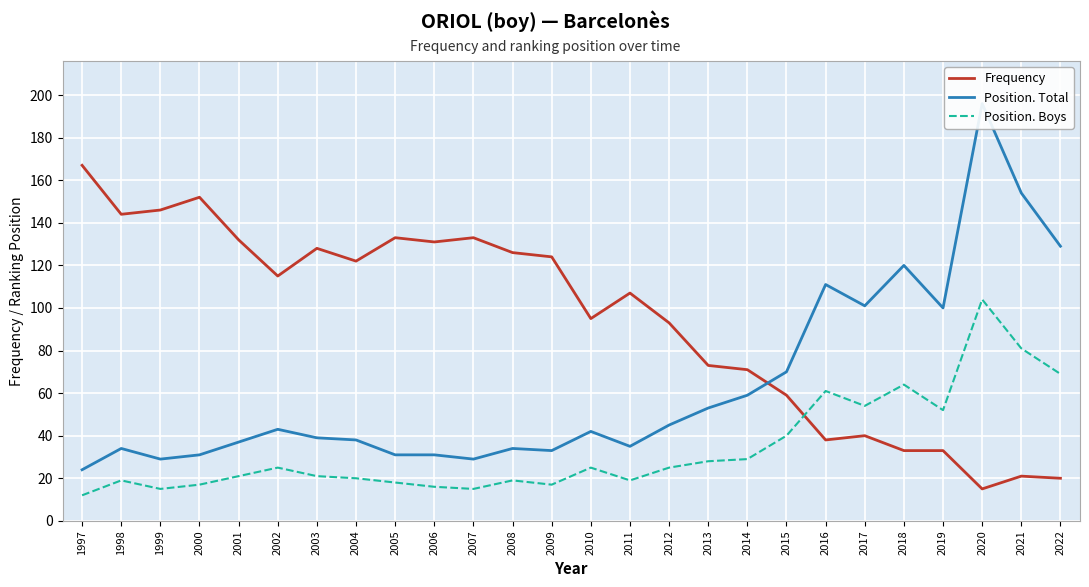

At which label is Position. Total closest to 110?

2016